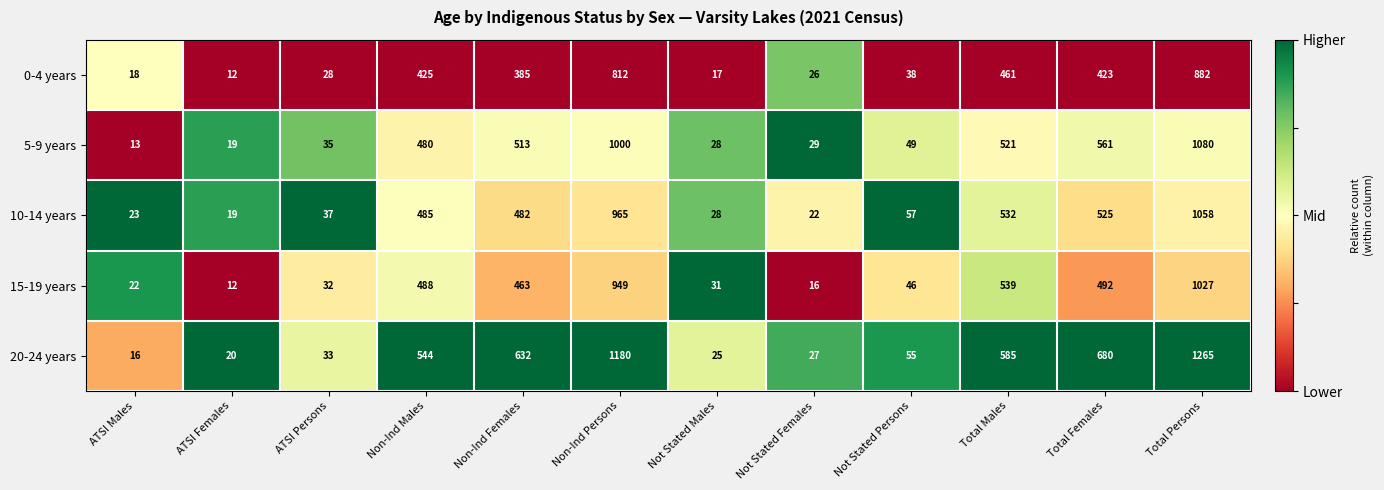

How many values in the 15-19 years series are below 463?

6